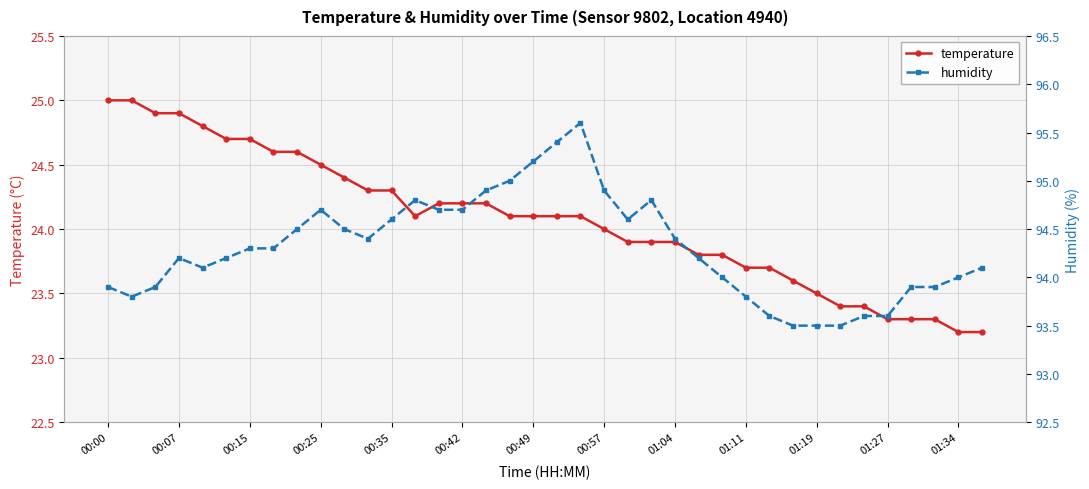

What is the maximum value for temperature?

25.0